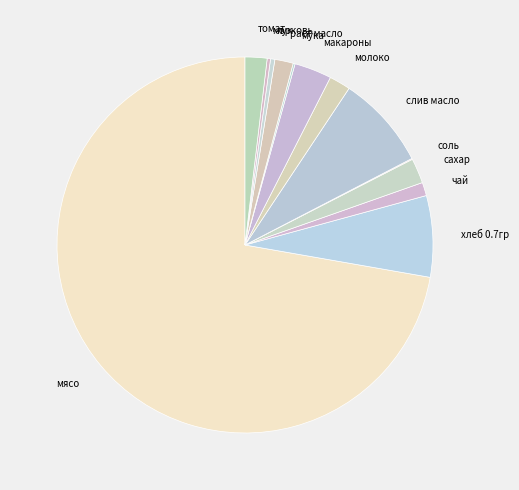

What is the ratio of the value at раст масло to the value at морковь?

5.5